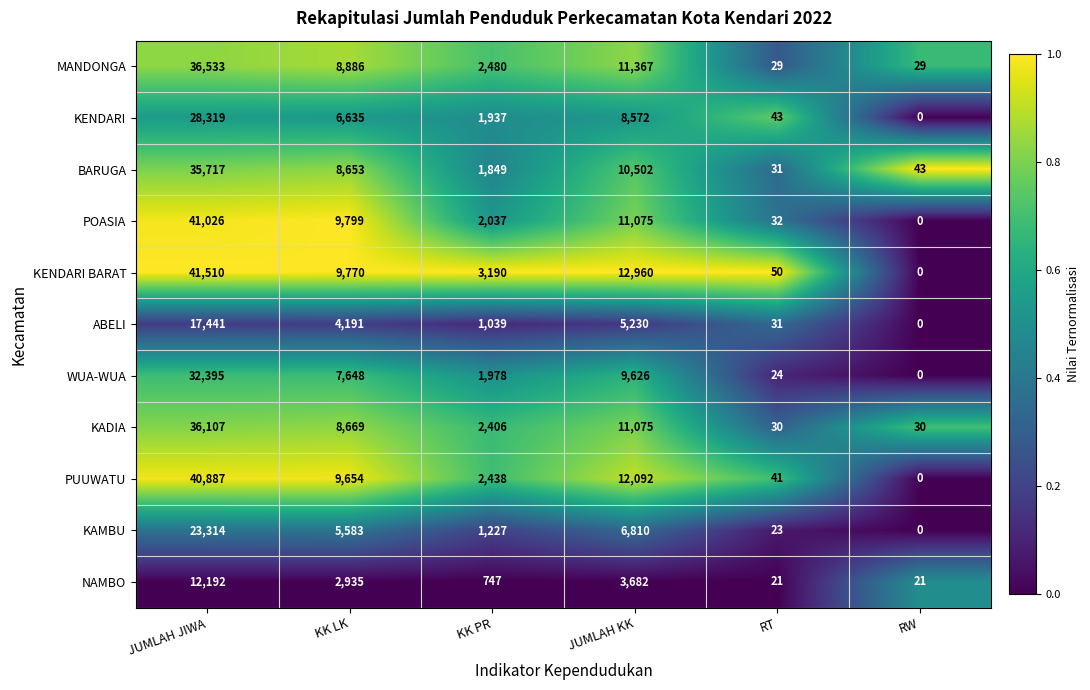

What is the total value across all series at RT?

355